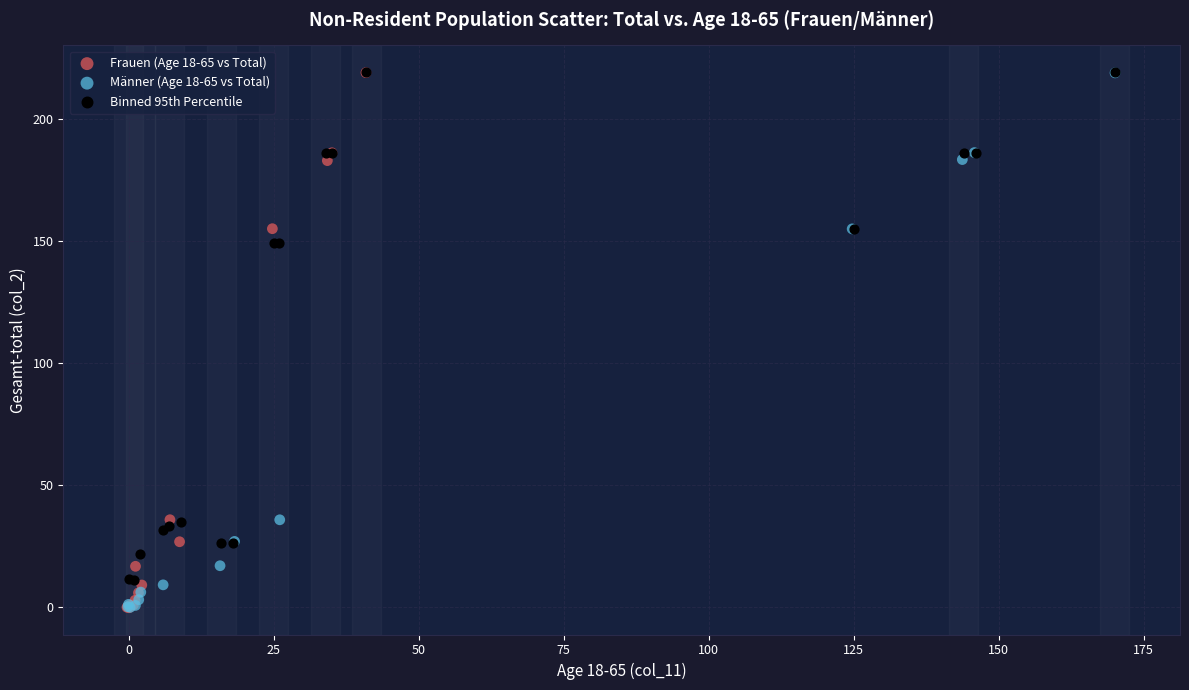

Which series has the largest Y range (max minus min)?

Frauen (Age 18-65 vs Total)